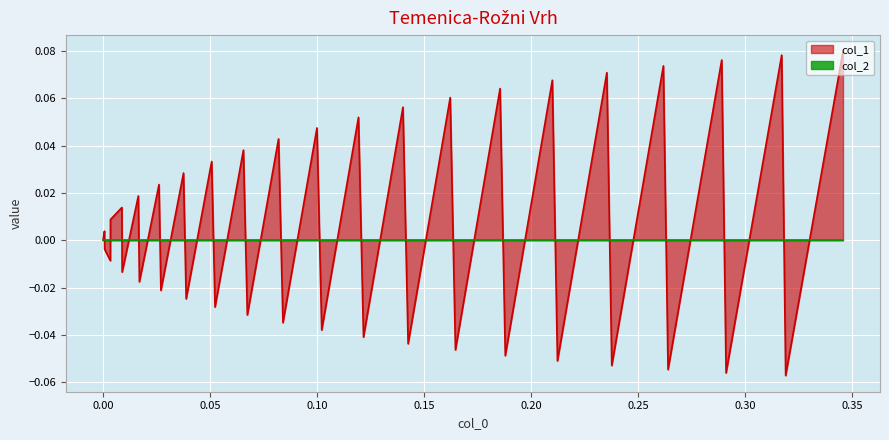

Which series has the widest spread of values?

col_1